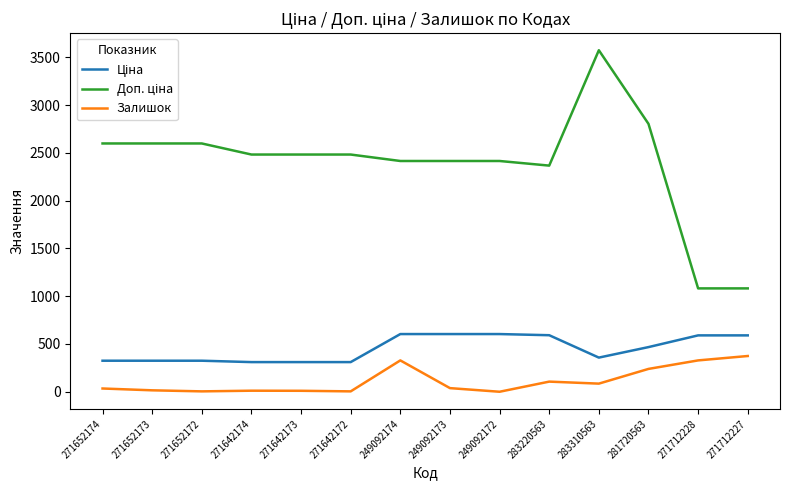

What is the total value across all series at 249092174?

3346.6